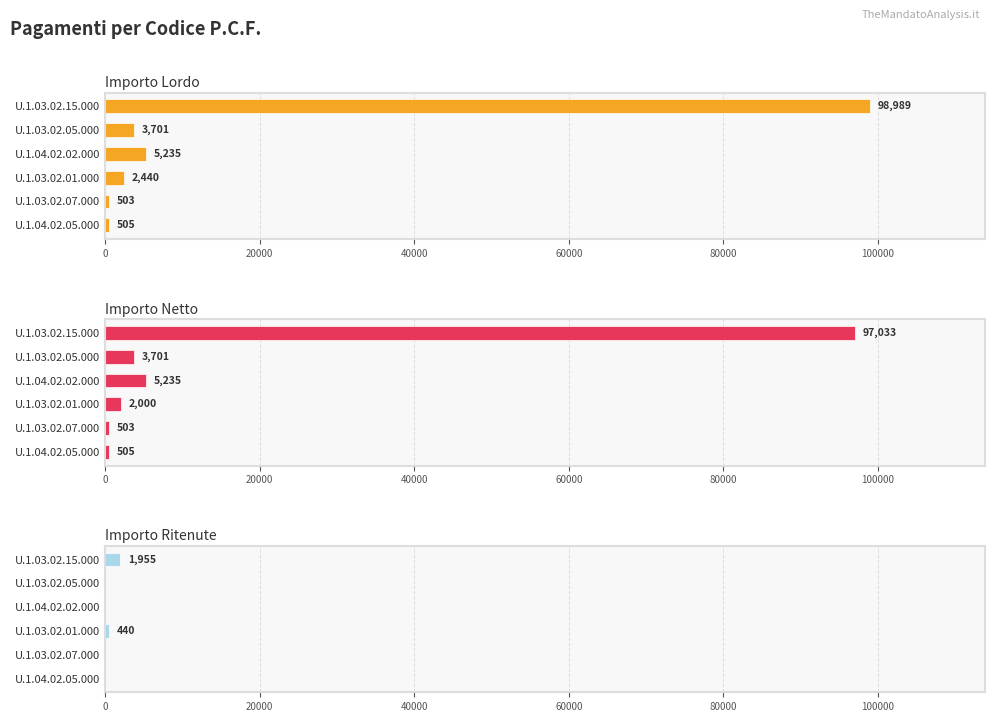

Which series has the largest total across all categories?

Importo Lordo